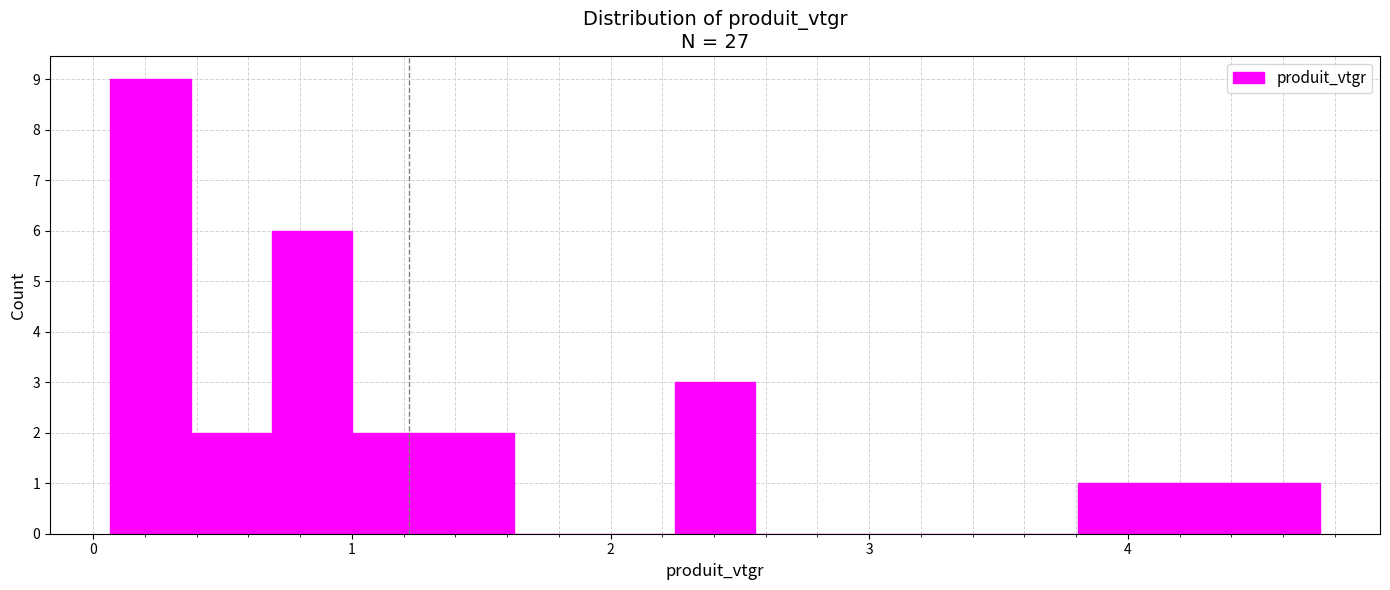

Around what value on the x-axis is the tallest bar? Give the approximate position of its centre, as read against the axis.

0.2